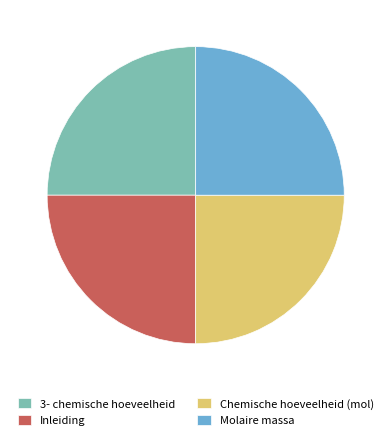

Approximately how many times larger is the value at Inleiding compared to 3- chemische hoeveelheid?

1.0